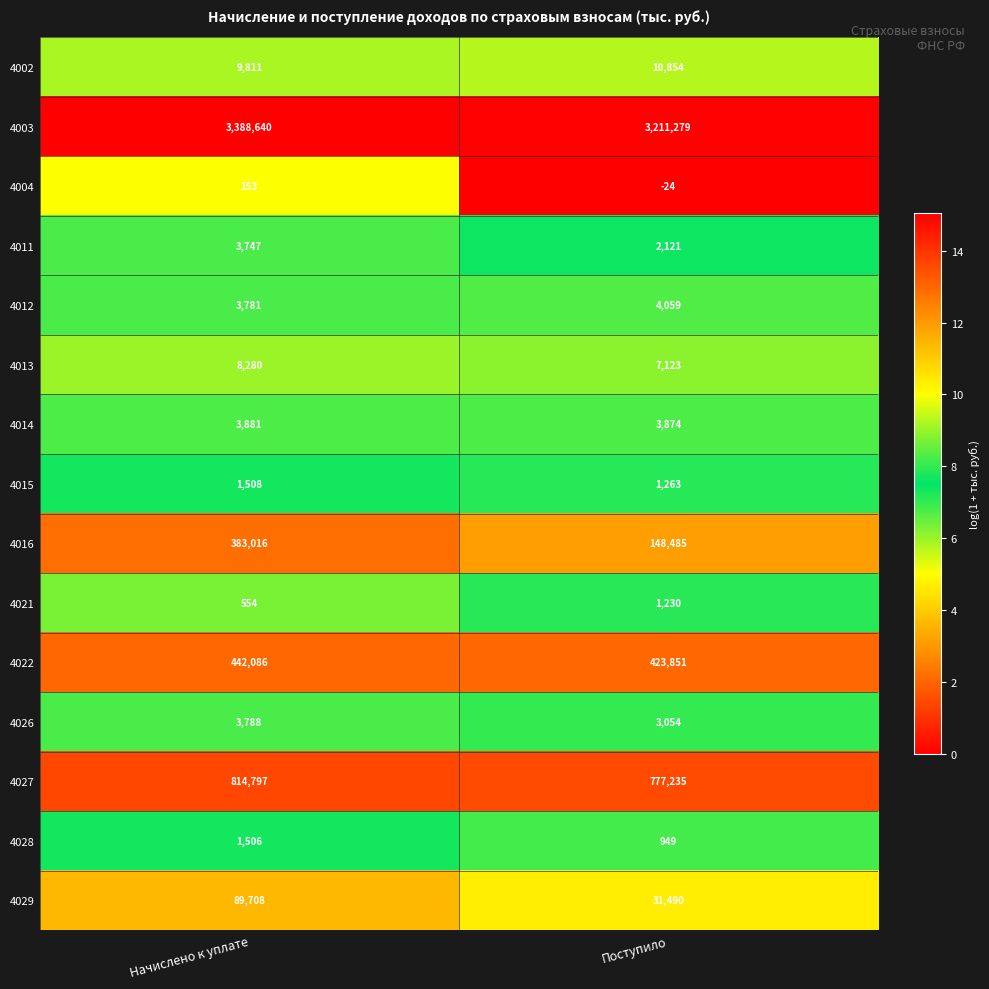

Read the 4015 value at Начислено к уплате, to the nearest 50.

1500